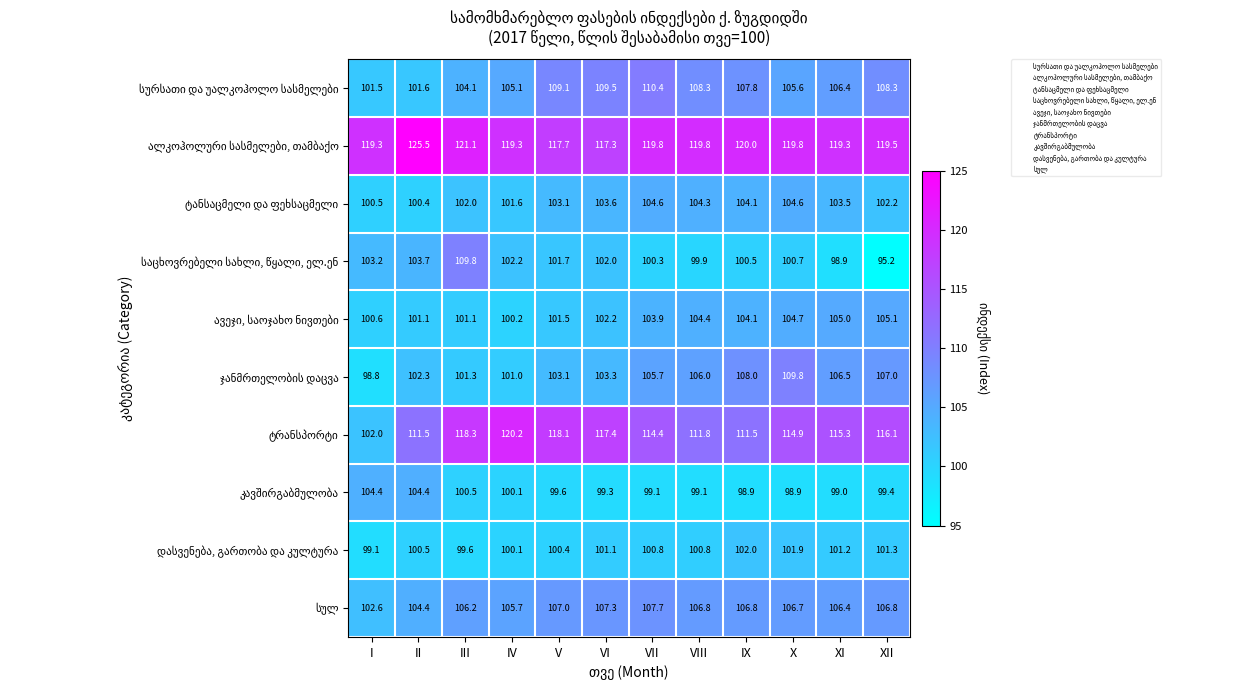

What is the difference between the highest and lowest values at III?

21.5